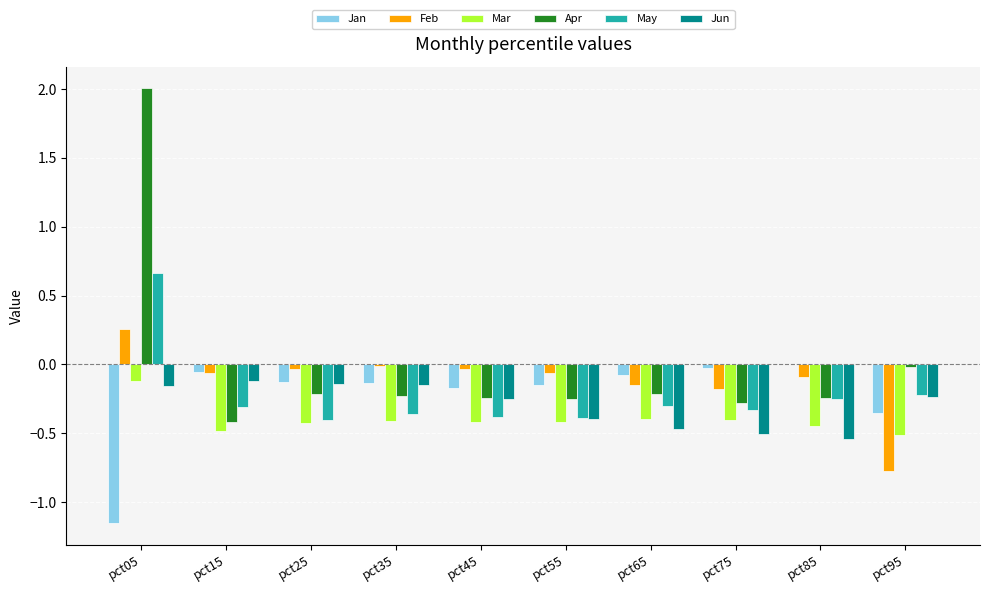

Between pct05 and pct25, which series saw the biggest shift?

Apr